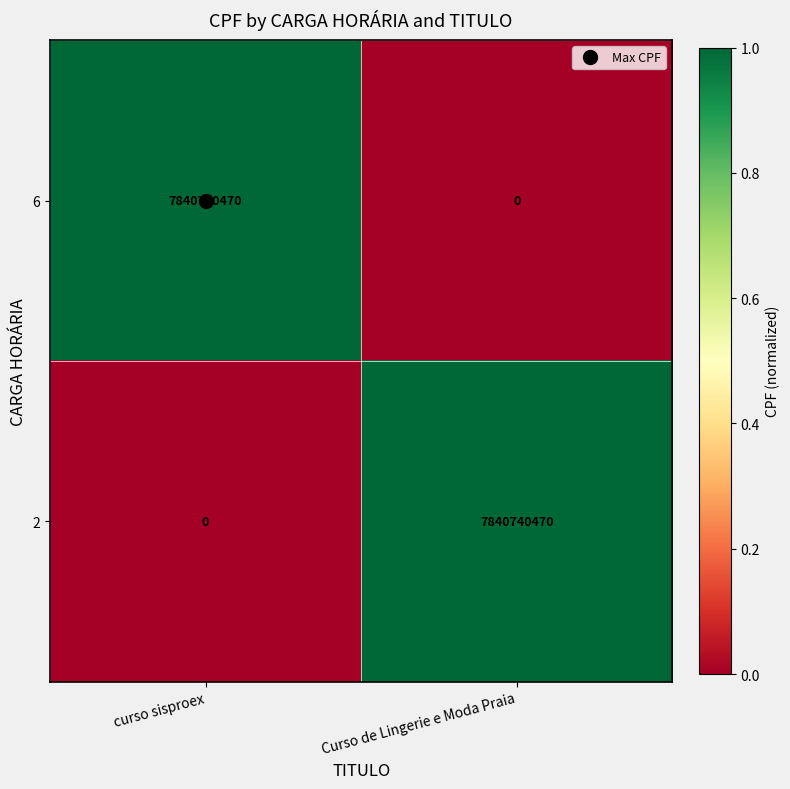

What value does the 6 series have at curso sisproex, to the nearest 50?

7840740450